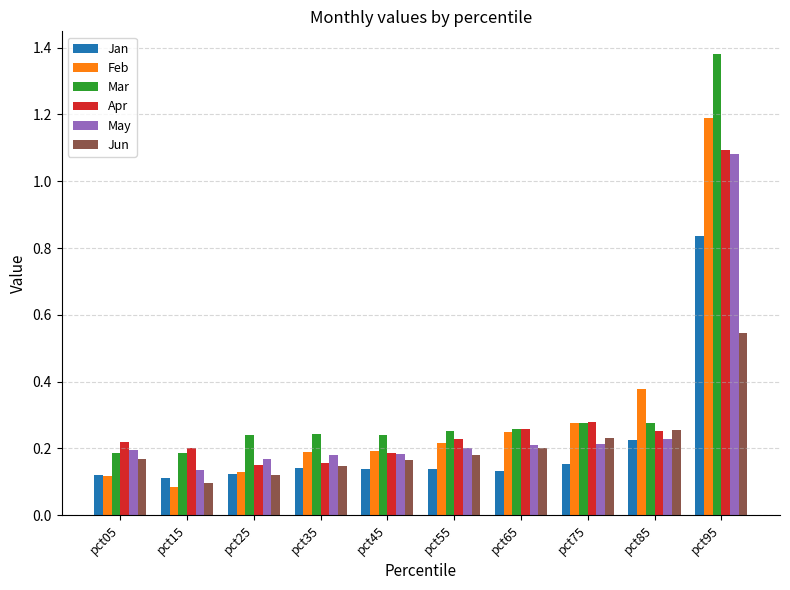

How many Jun values are between 0 and 1?

10